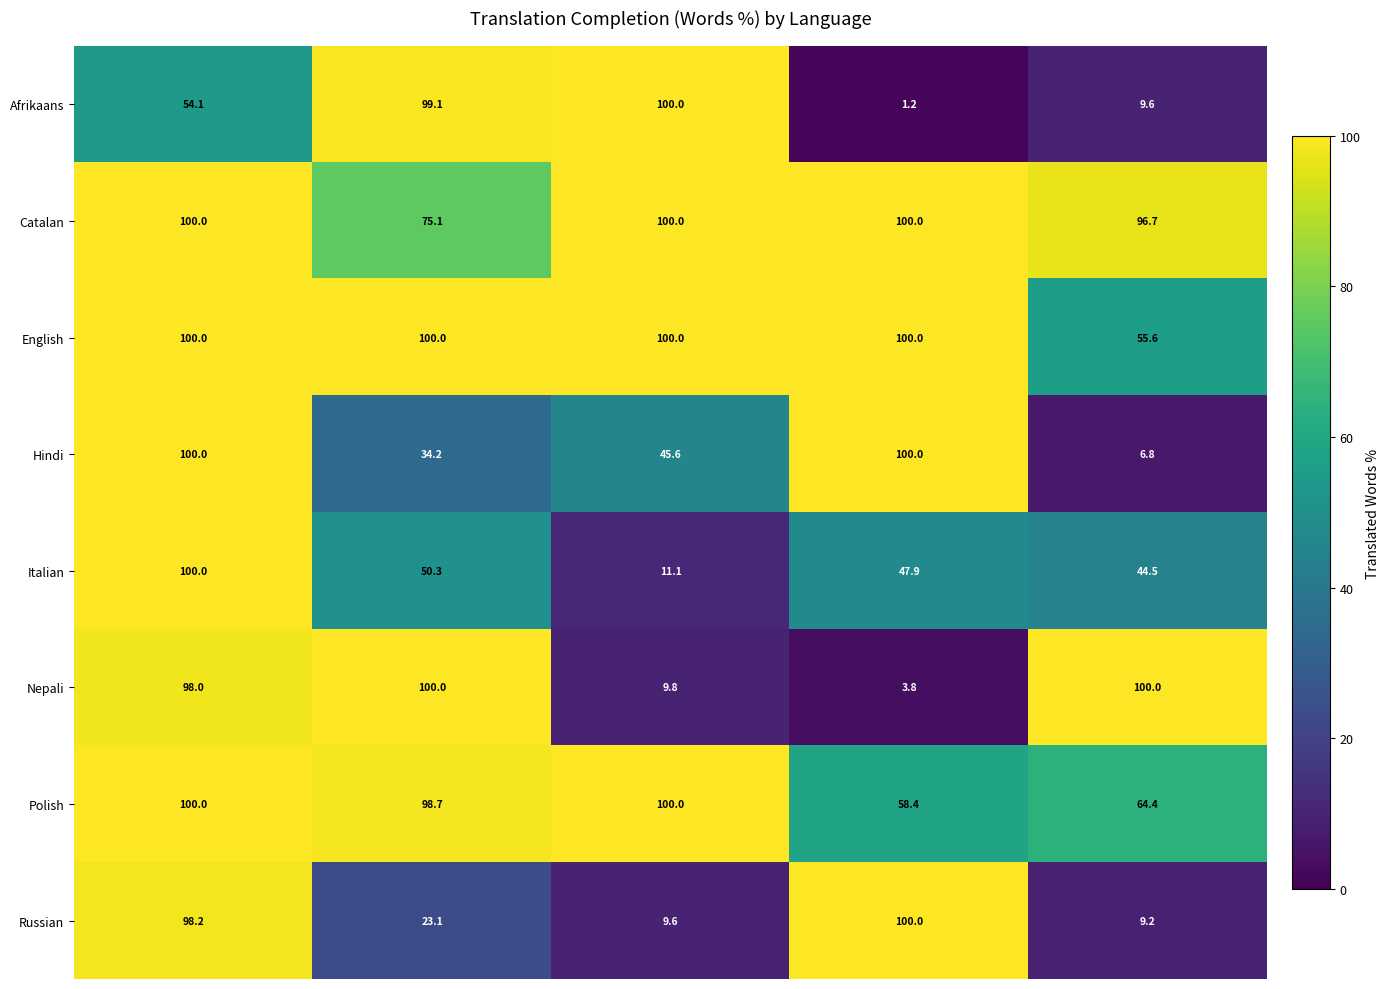

What is the difference between the second highest and minimum values in the Nepali series?

96.2